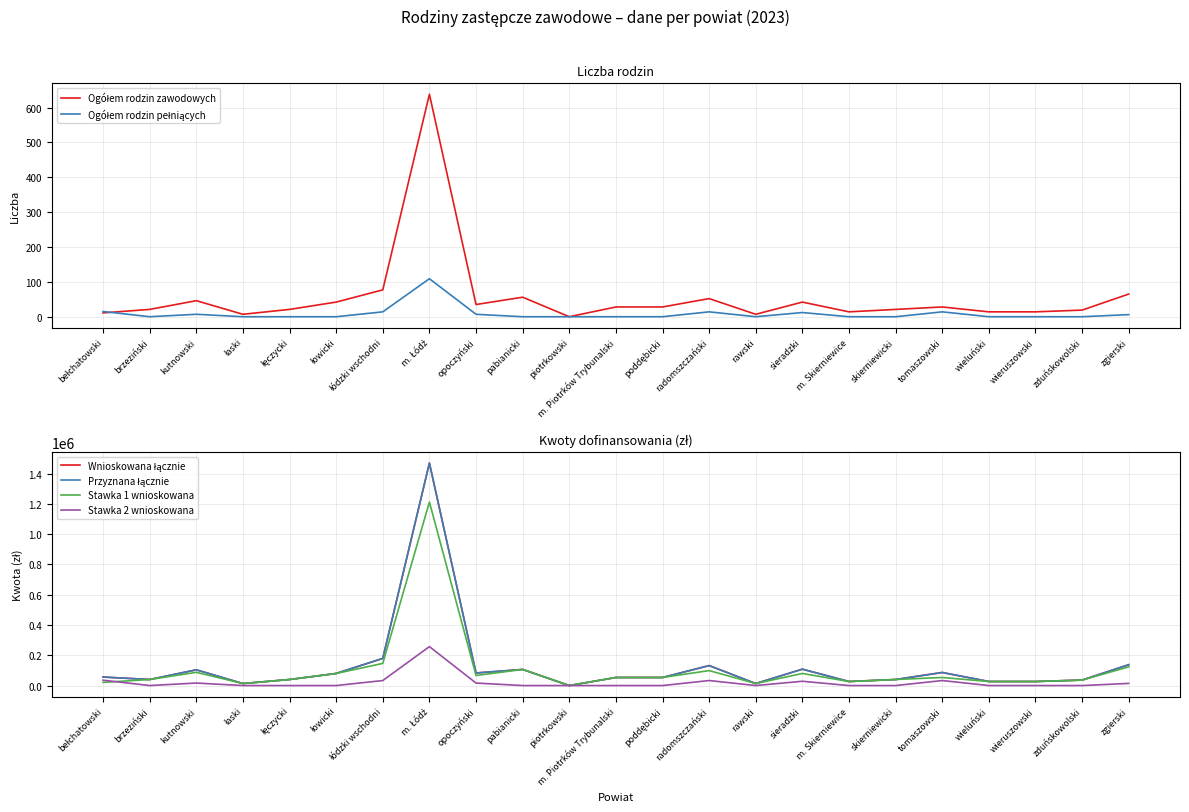

What is the label of the 9th point from the left?

opoczyński